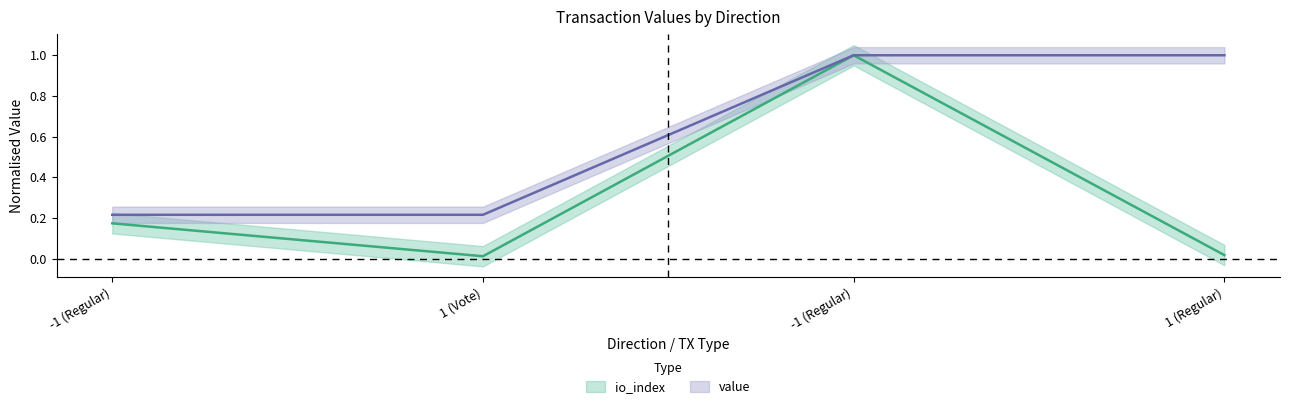

What are all the series names shown in the legend?

io_index, value